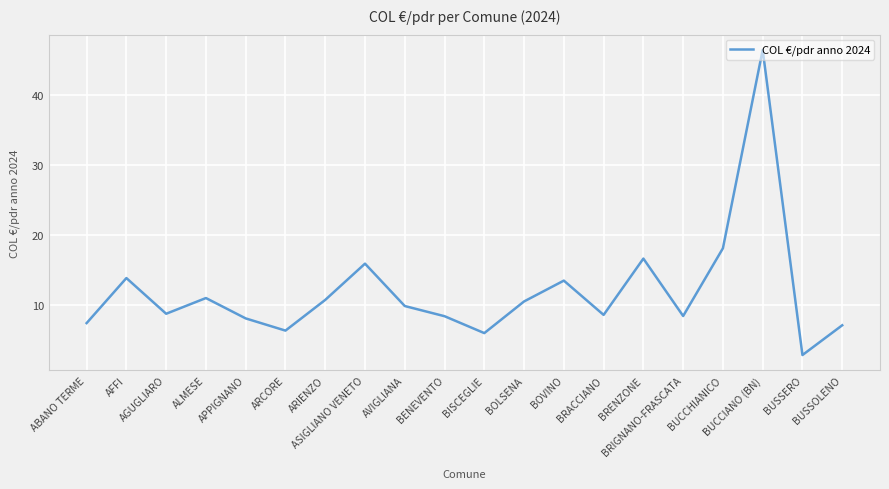

What is the change in value from ASIGLIANO VENETO to BUSSOLENO?

-8.8